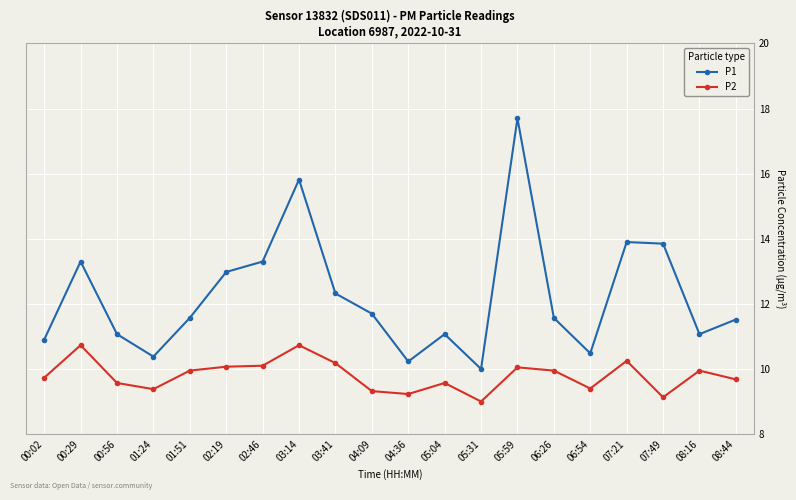

Is it true that P1 equals 2.7 at 02:19?

False